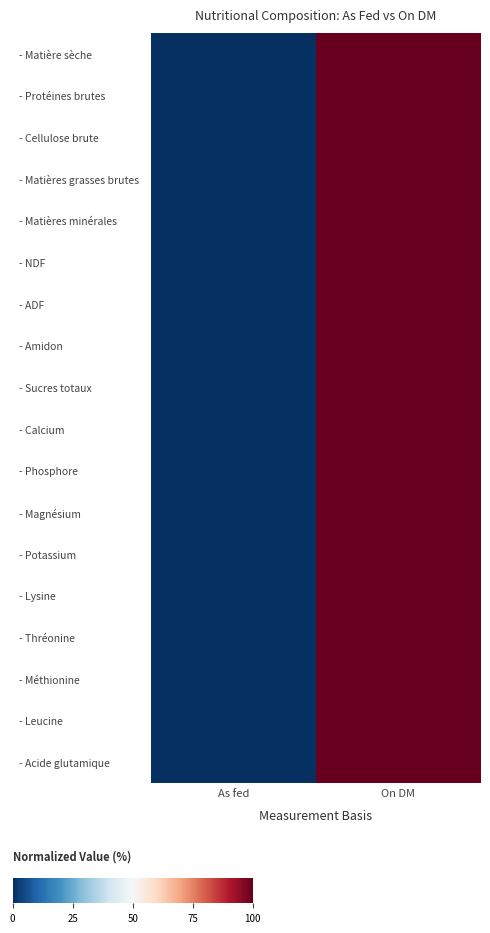

How many distinct data groups are displayed?

18